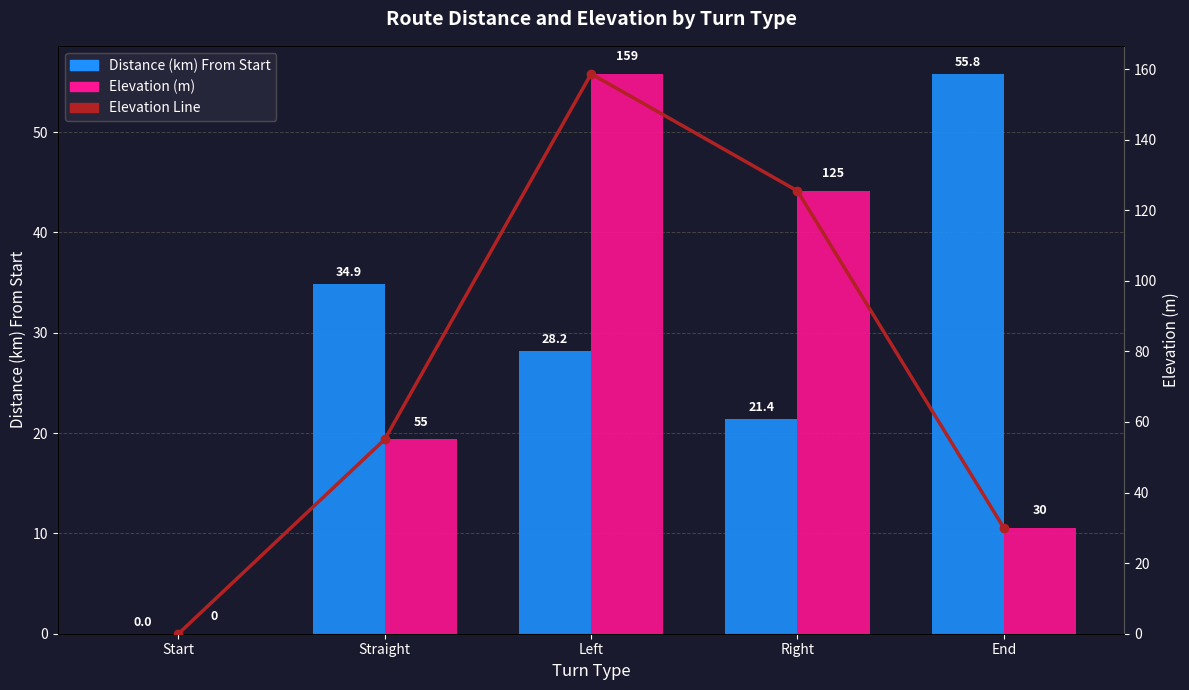

What is the sum of all Elevation (m) values?

369.2